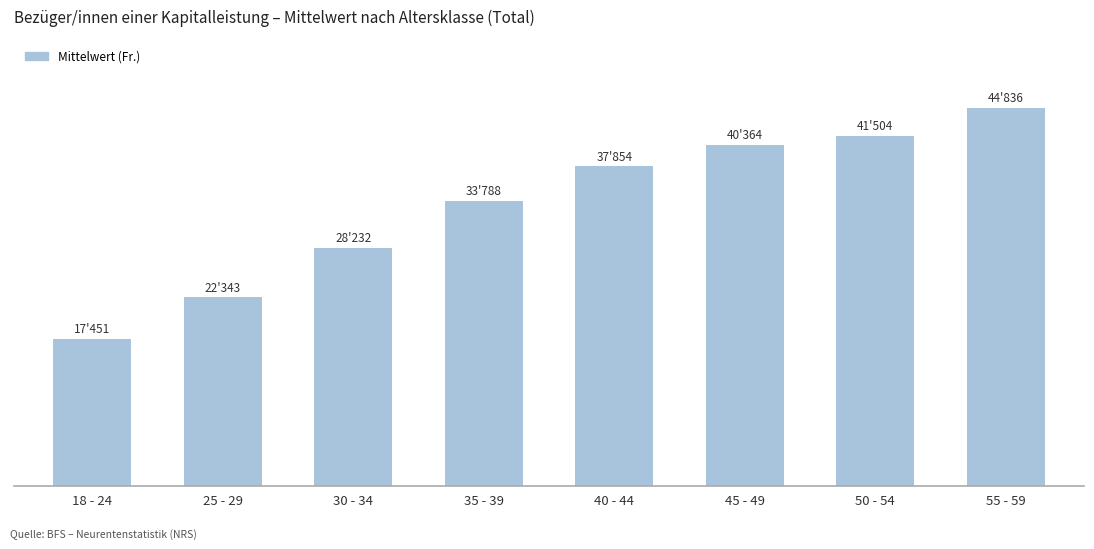

What is the minimum value shown in the chart?

17451.1